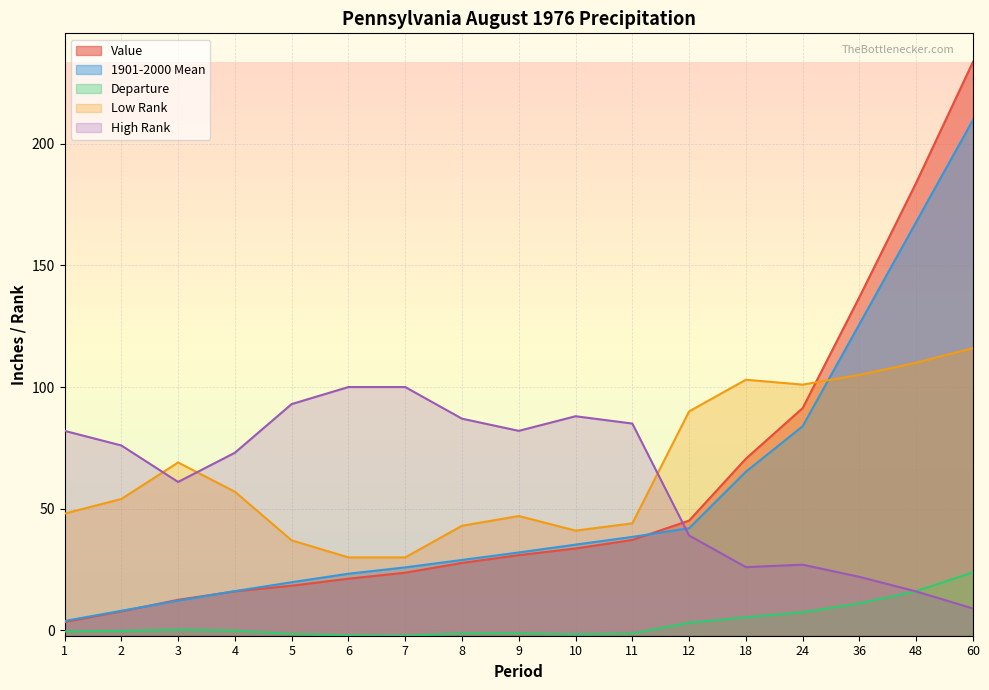

Which category has the lowest value in the Low Rank series?

6